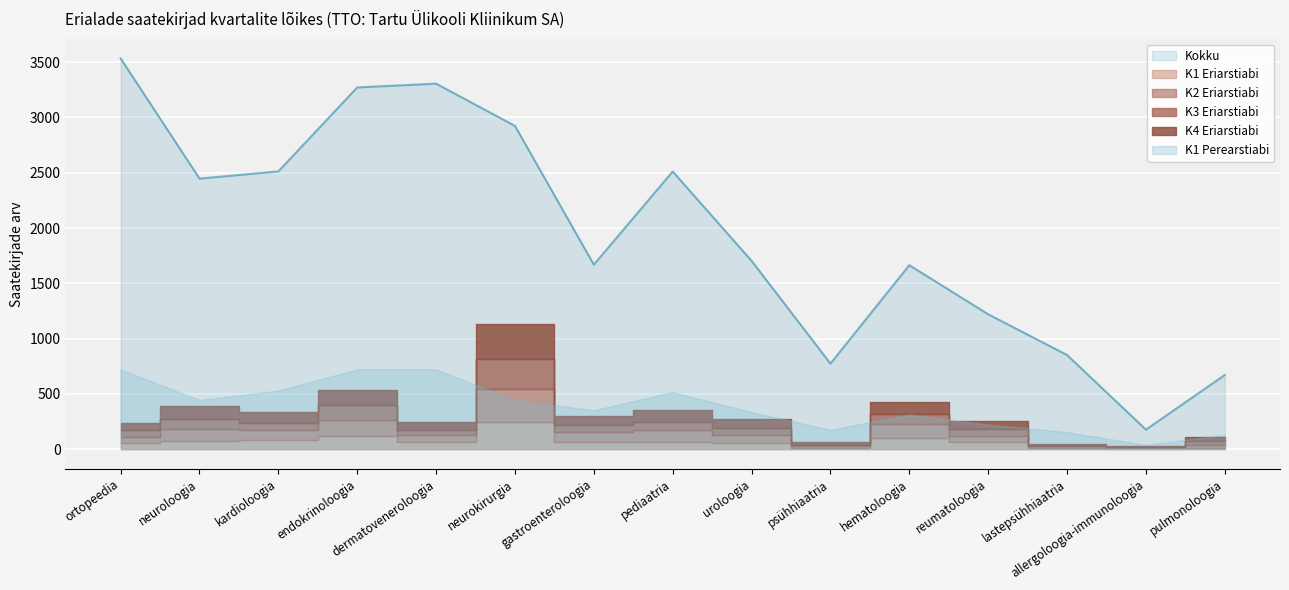

Is it true that K1 Perearstiabi equals 706 at kardioloogia?

False